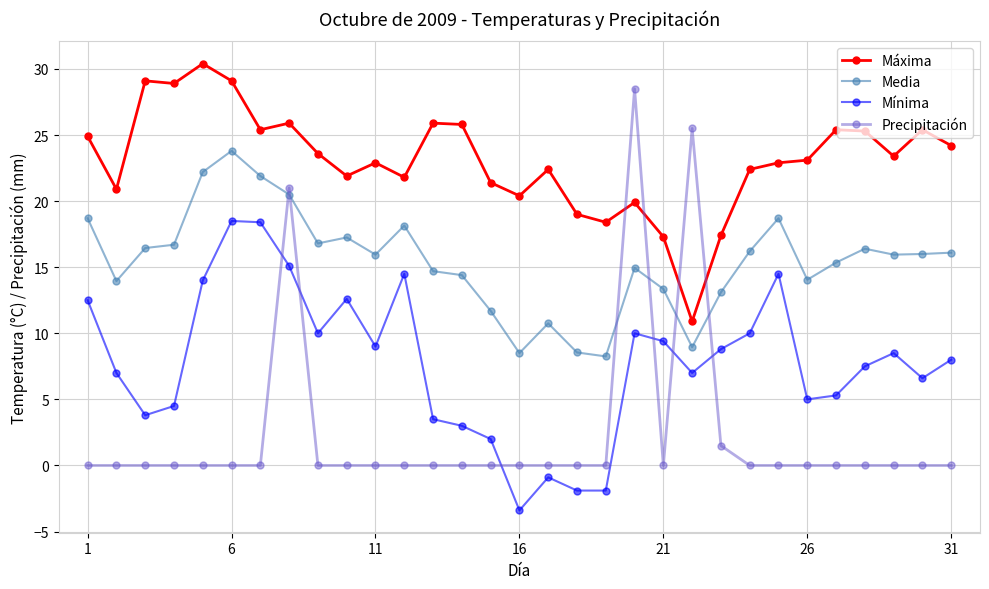

What is the sum of all Máxima values?

715.7